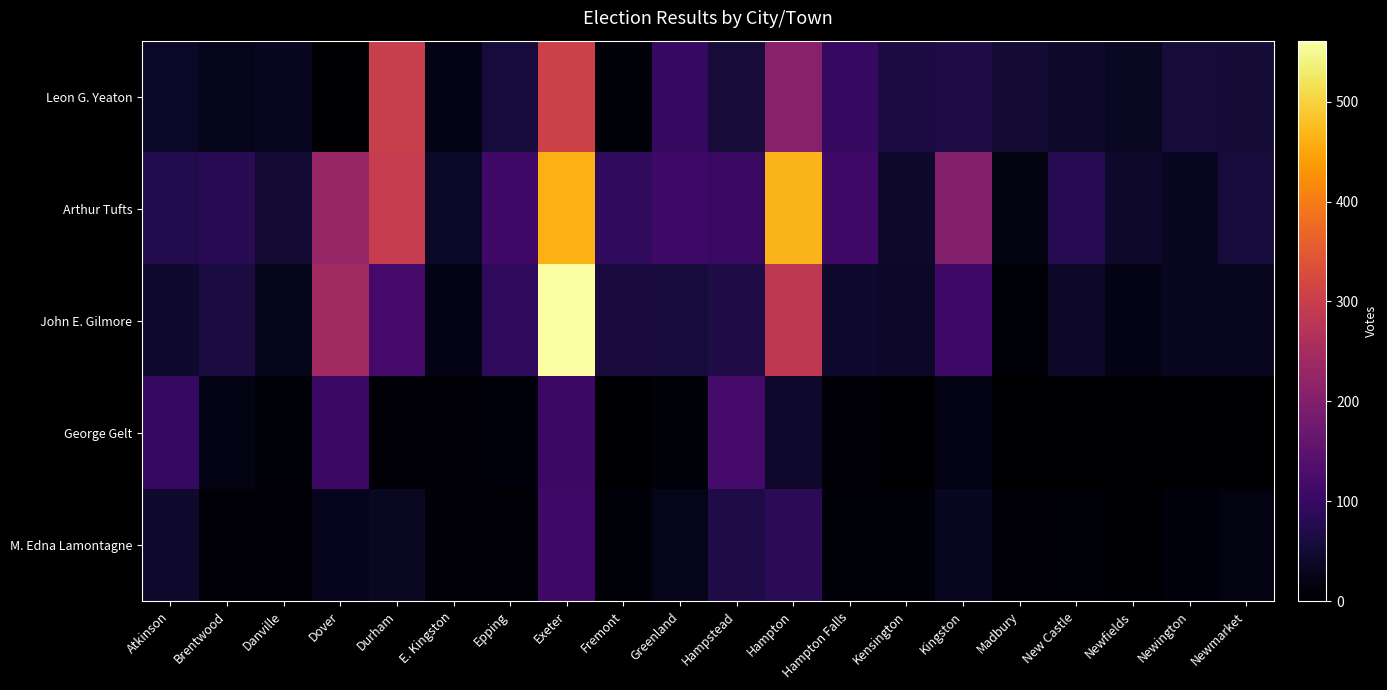

What is the total value across all series at Durham?

757